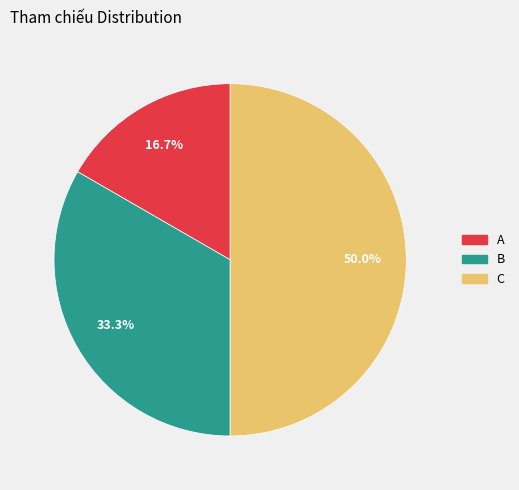

How many slices are in this pie chart?

3